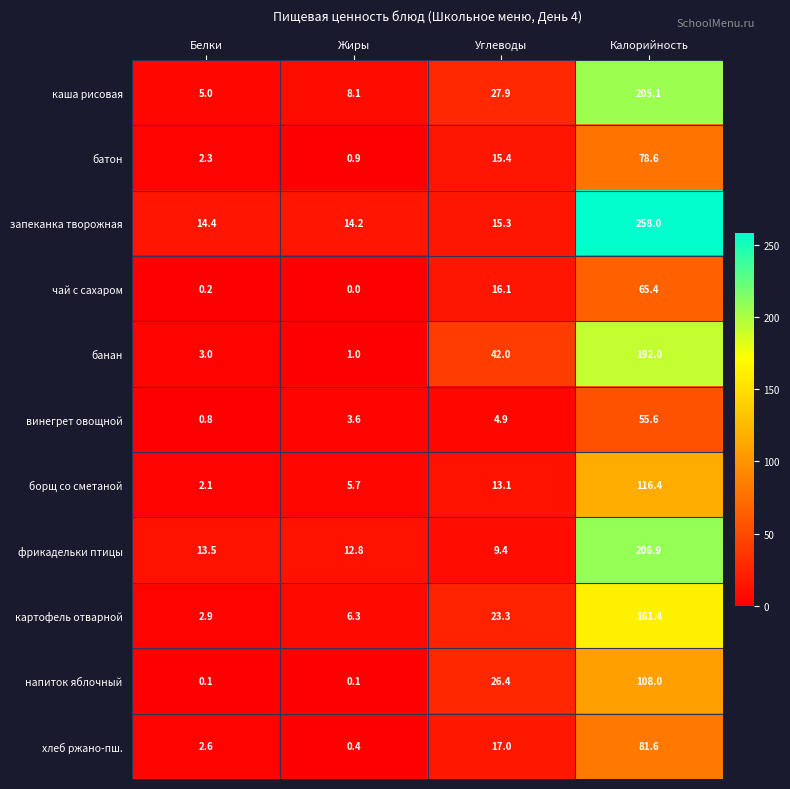

Which series has the largest range (max minus min)?

запеканка творожная